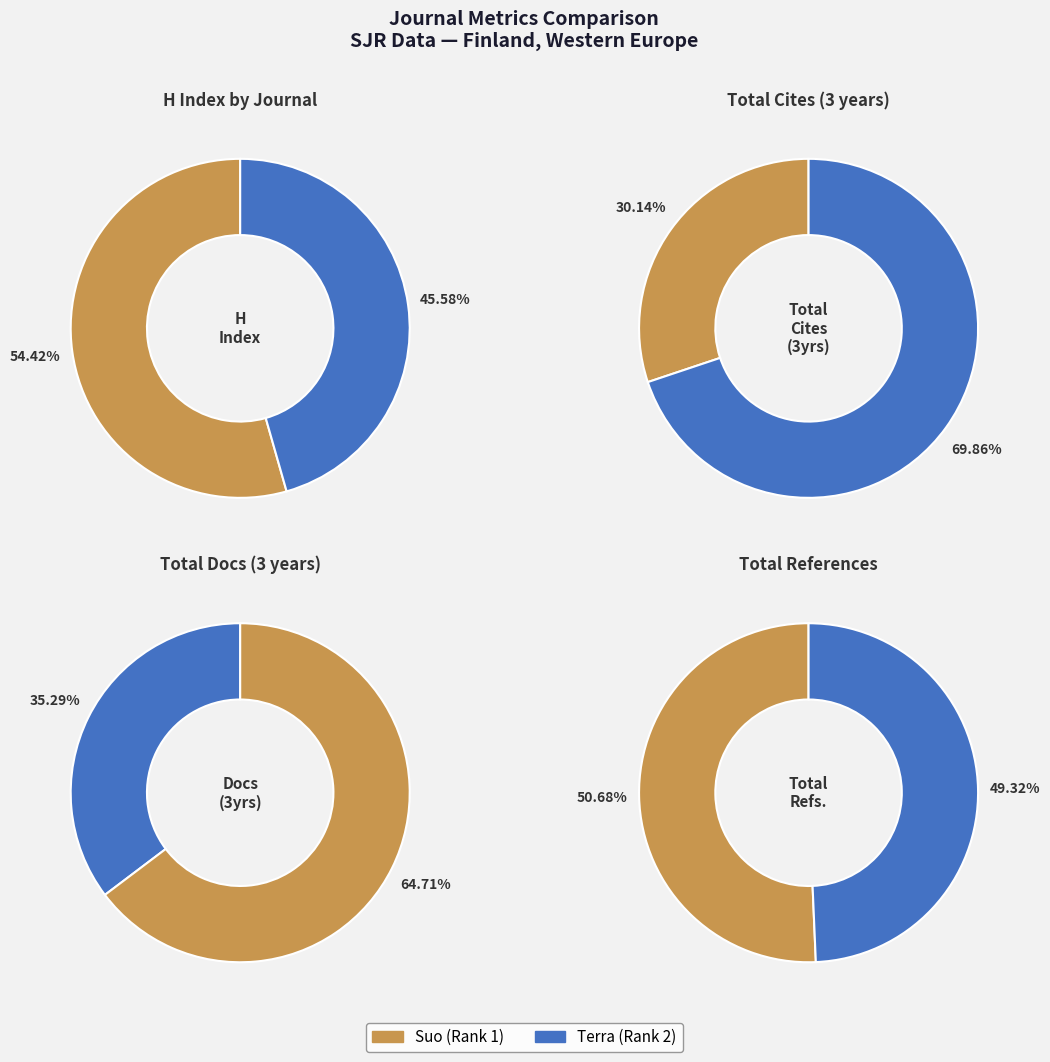

To the nearest percent, what is the combined percentage of Suo and Terra?

100%